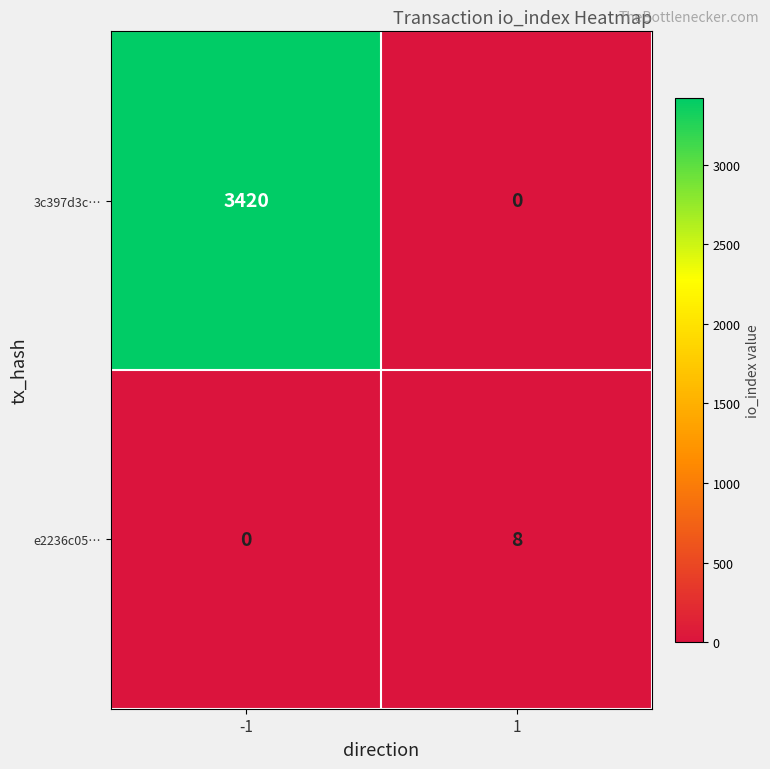

At how many categories does at least one series exceed 1682?

1